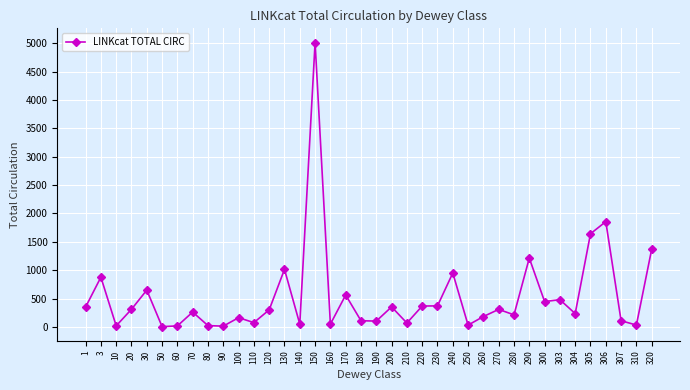

True or false: the data shows 33 at 310.

True